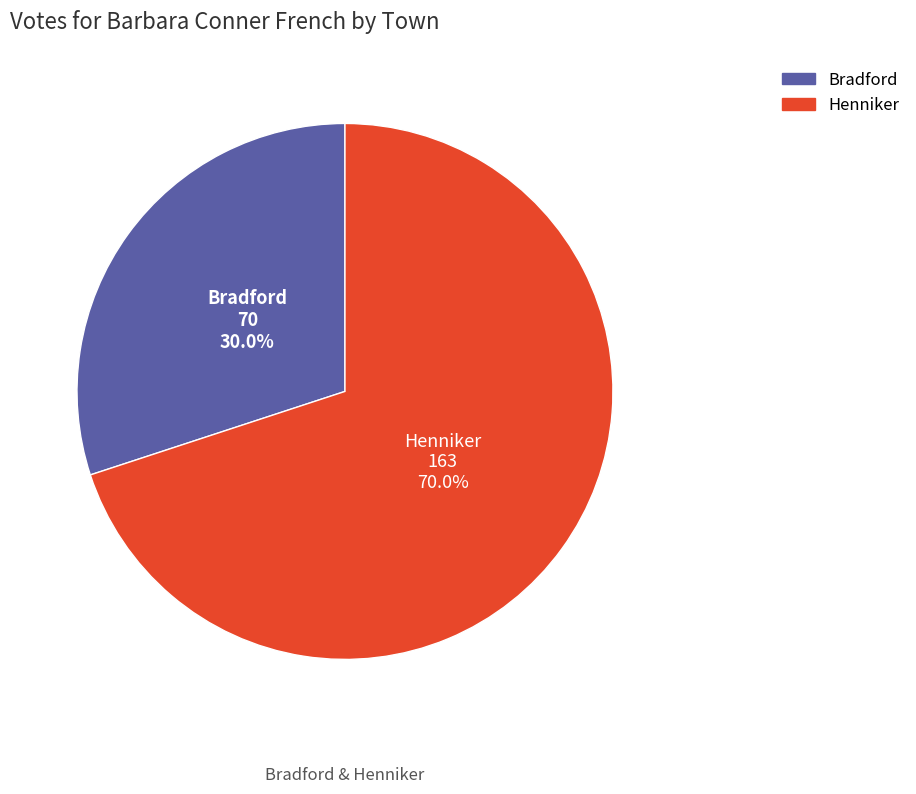

Approximately how many times larger is the value at Henniker compared to Bradford?

2.3